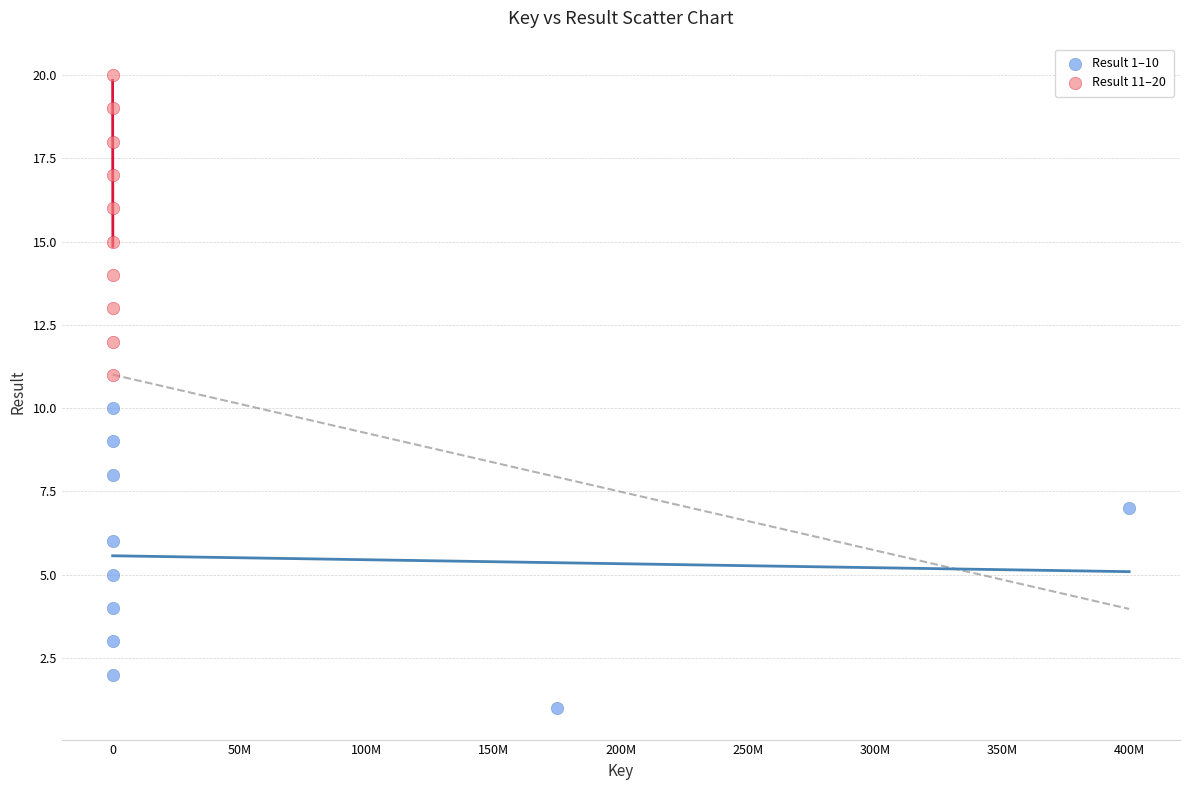

Which series contains the highest Y value?

Result 11–20